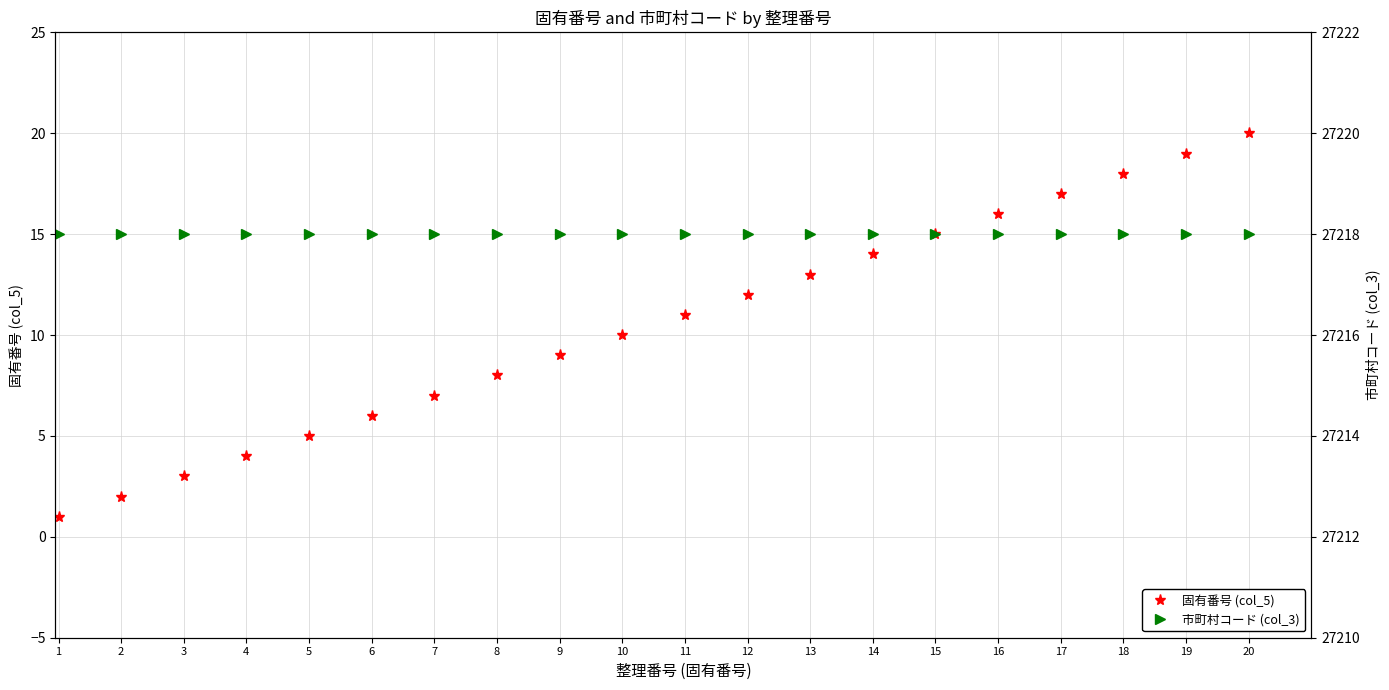

List the series in order of their peak value, highest first.

市町村コード (col_3), 固有番号 (col_5)